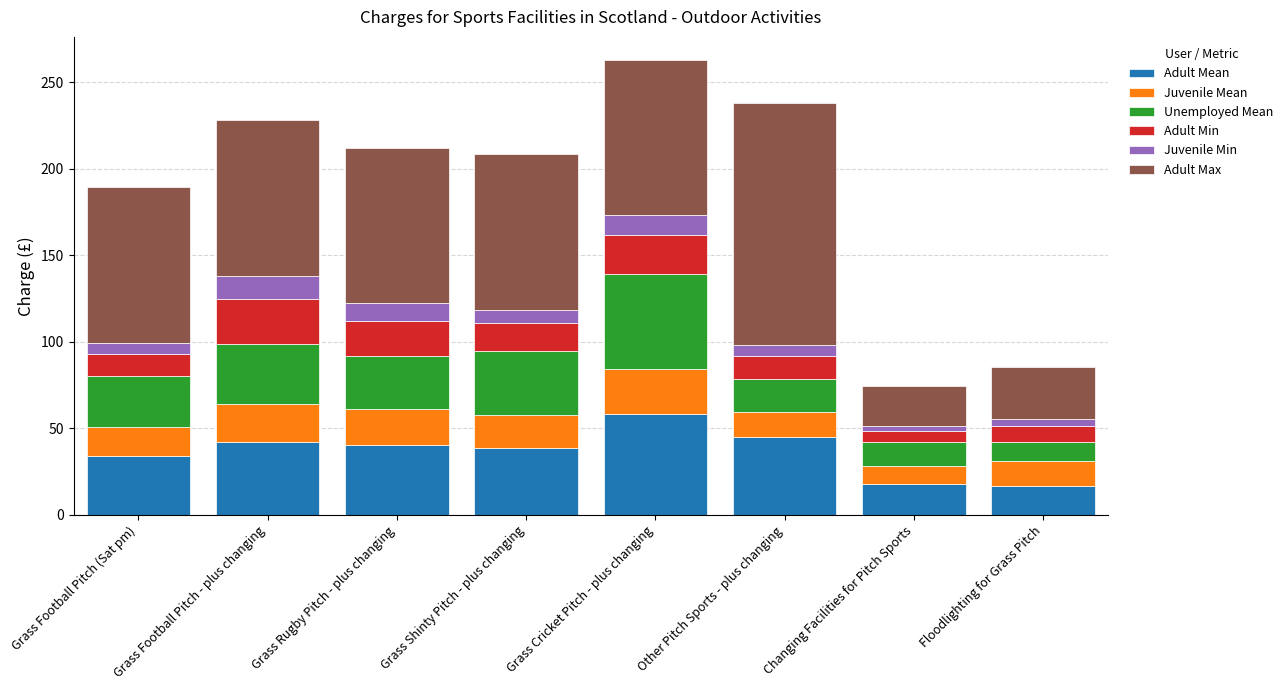

What is the lowest value of the Adult Mean series?

16.6